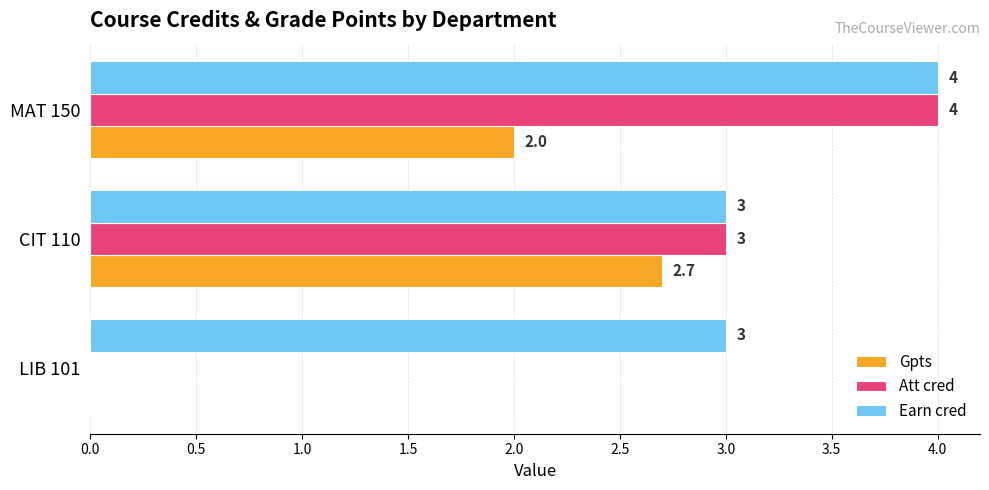

Is it true that Att cred equals 0.0 at LIB 101?

True